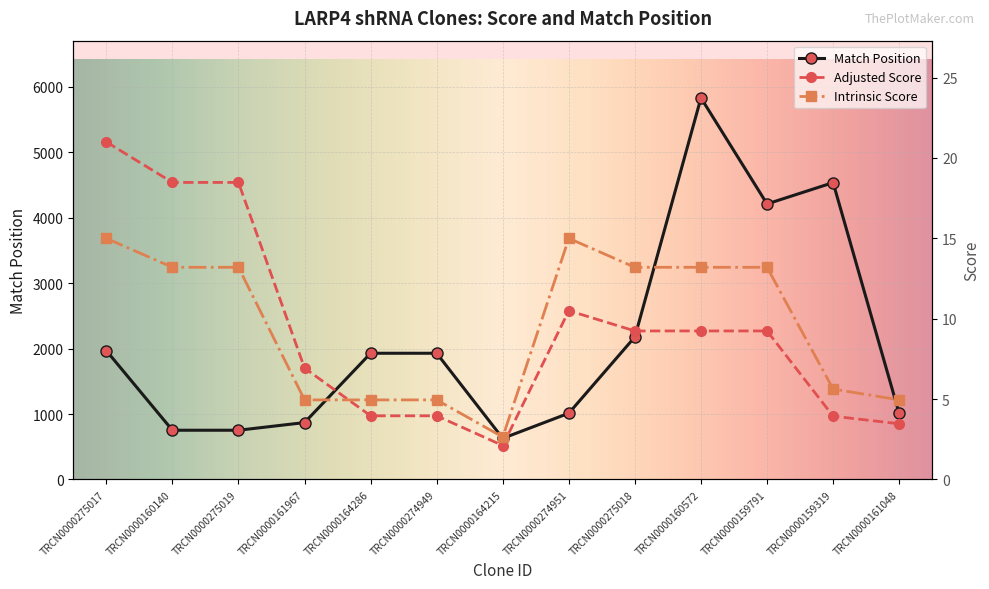

In Intrinsic Score, how many points are lower than both neighbors (excluding endpoints)?

1